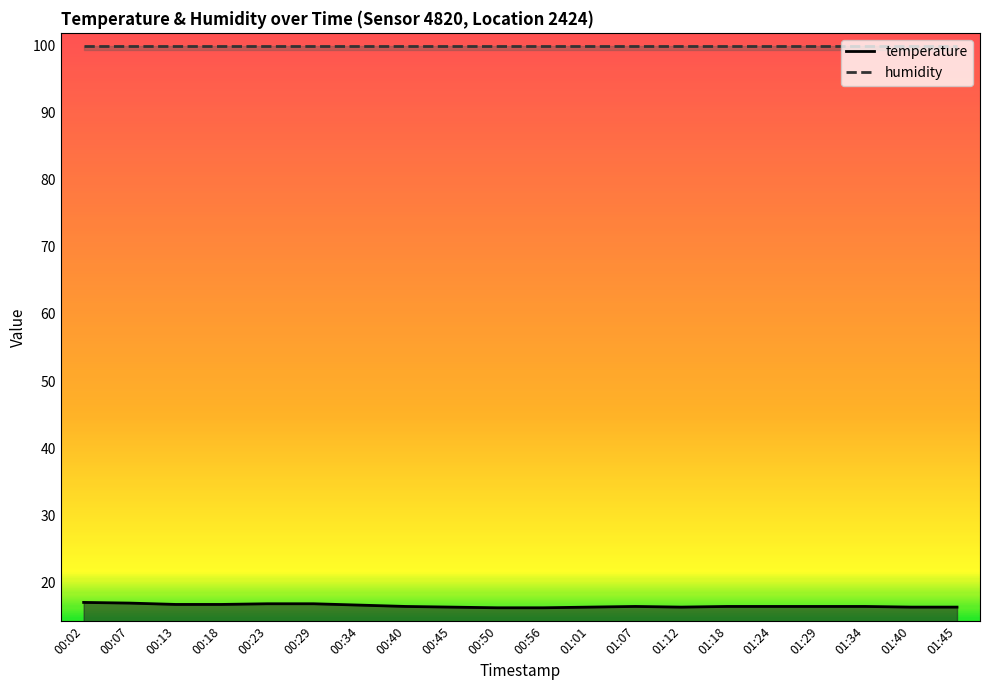

What is the greatest value displayed?

99.9